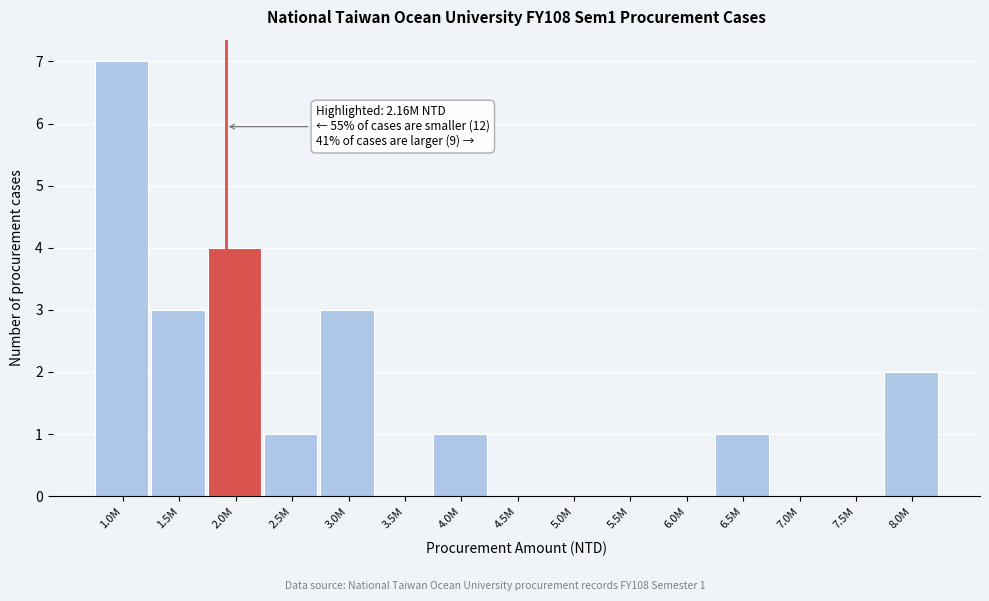

Reading left to right, what are all the values shown in this chart?

1.0M=7	1.5M=3	2.0M=4	2.5M=1	3.0M=3	3.5M=0	4.0M=1	4.5M=0	5.0M=0	5.5M=0	6.0M=0	6.5M=1	7.0M=0	7.5M=0	8.0M=2